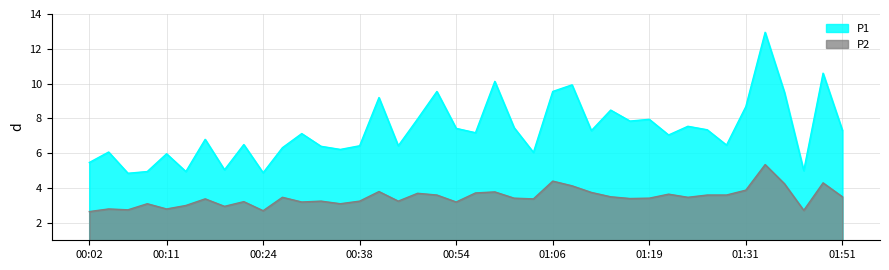

What are all the series names shown in the legend?

P1, P2